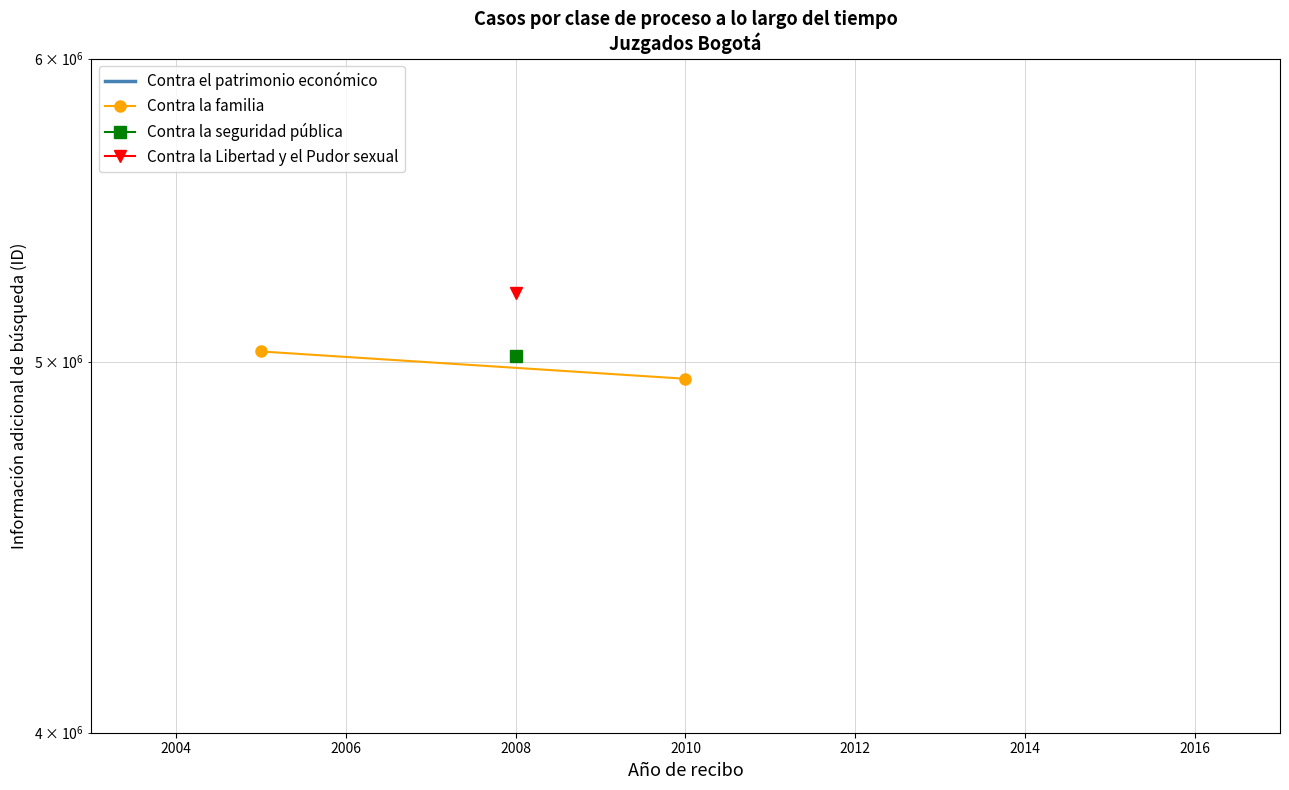

What is the value of the 2nd point from the left?

5030894